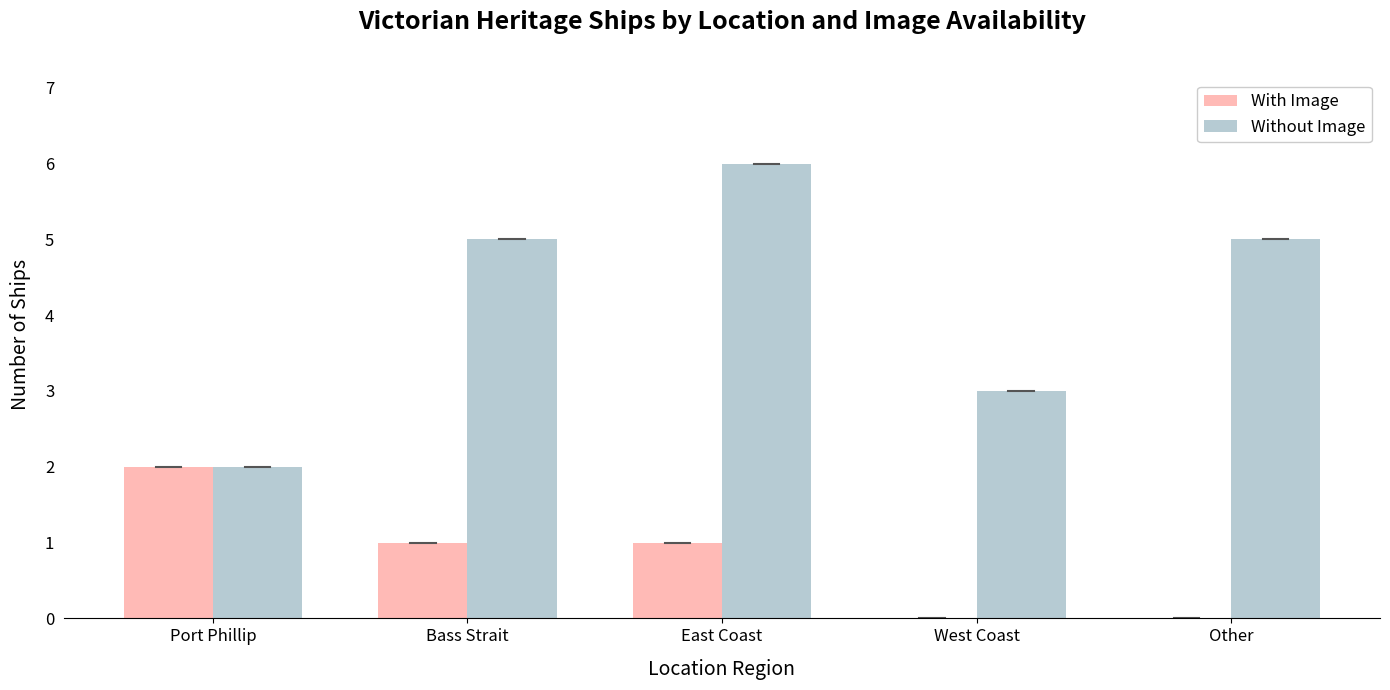

Reading left to right, list all the values displayed in this chart.

With Image: 2	1	1	0	0
Without Image: 2	5	6	3	5